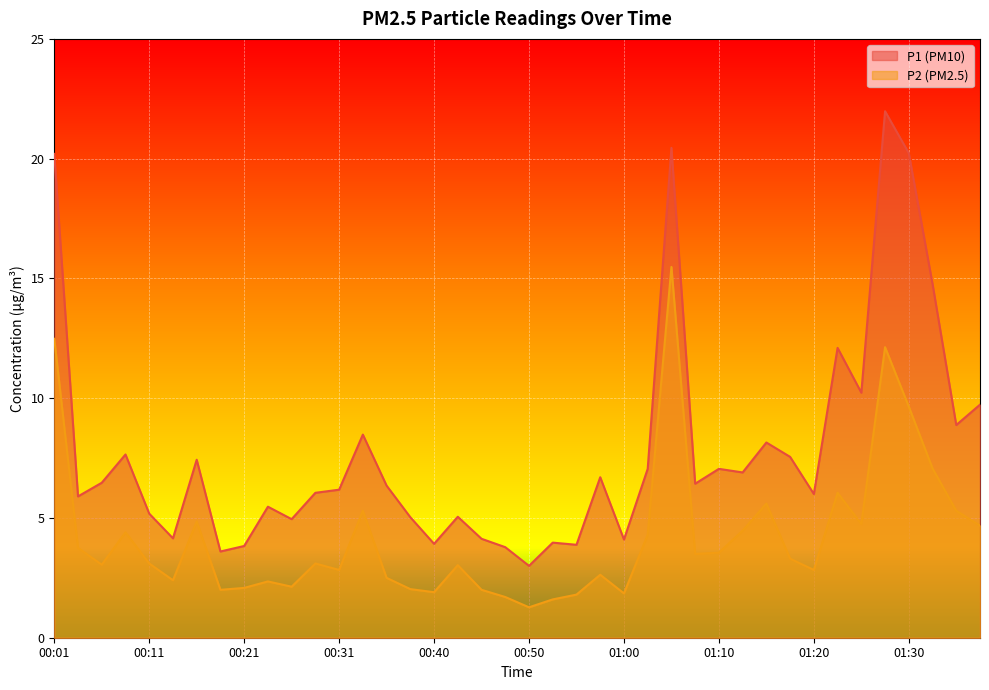

Which series changed the most between 00:21 and 00:31?

P1 (PM10)